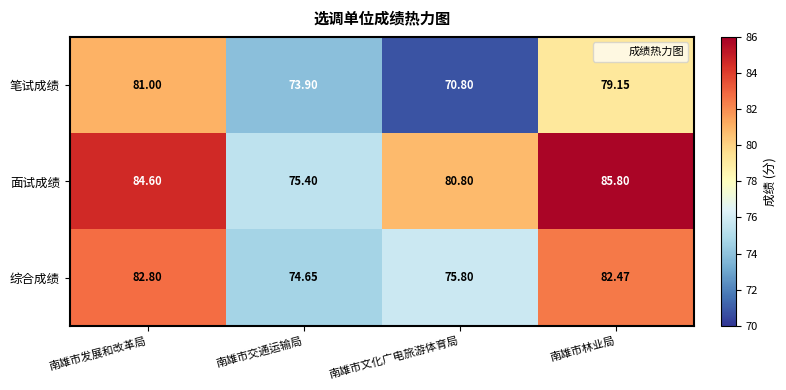

List the series in order of their overall mean, highest first.

面试成绩, 综合成绩, 笔试成绩